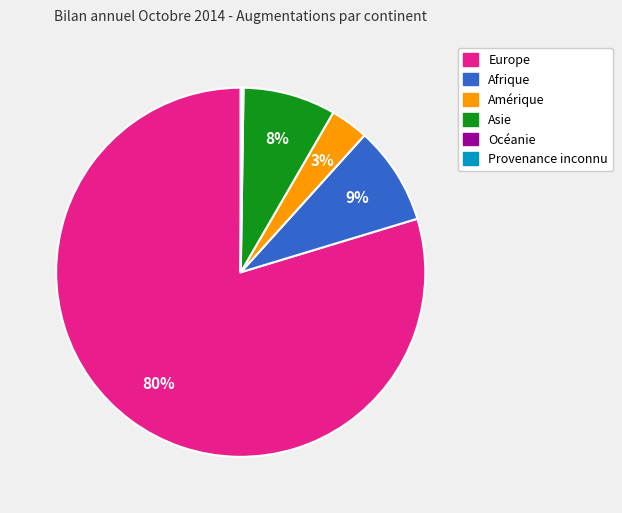

Which has a higher value, Amérique or Afrique?

Afrique